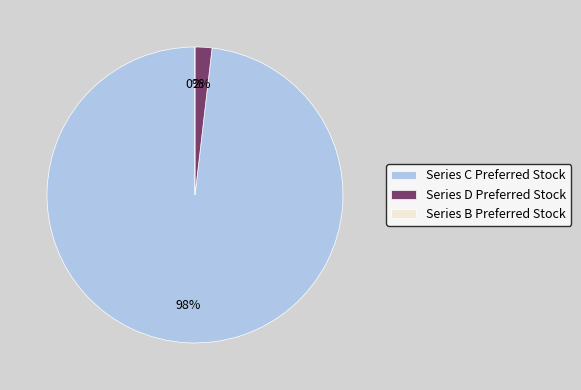

To the nearest percent, what portion does Series C Preferred Stock represent?

98%